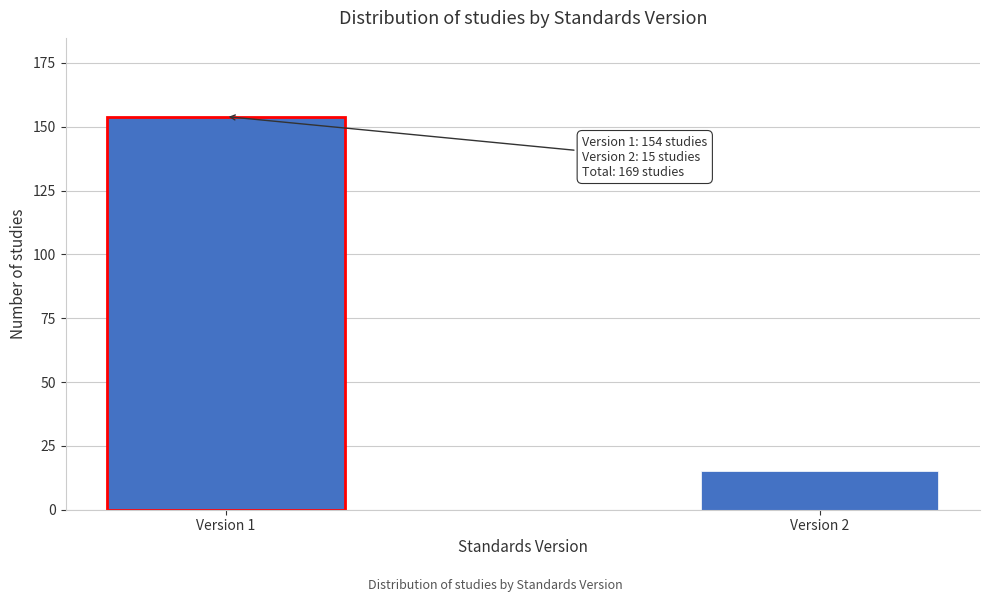

Reading left to right, extract all data points from this chart.

Version 1=154	Version 2=15